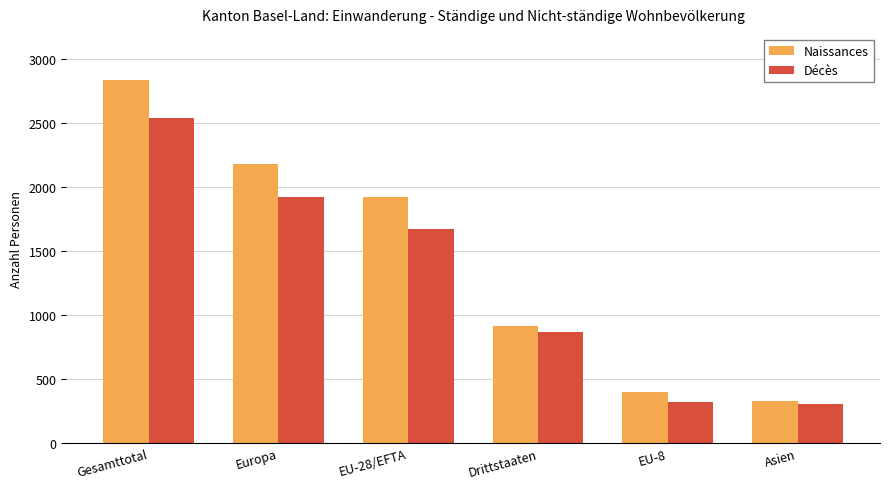

What is the total value across all series at EU-8?

717